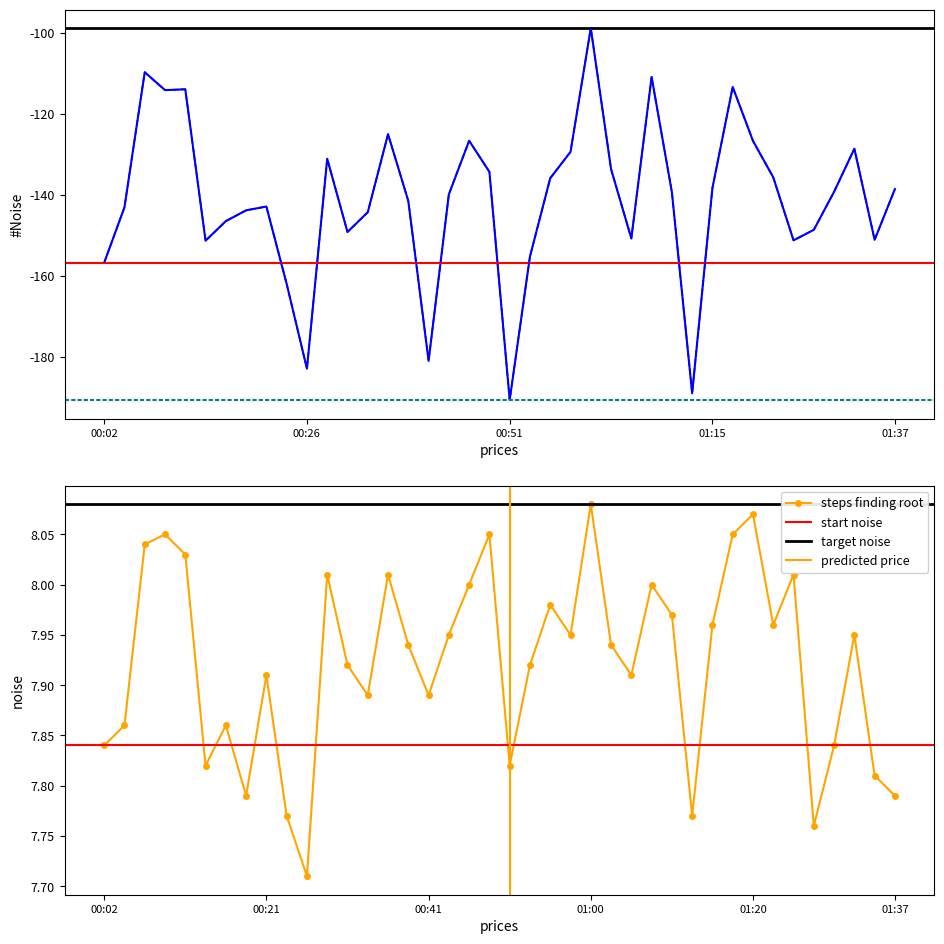

What position from the left is 01:00?

25